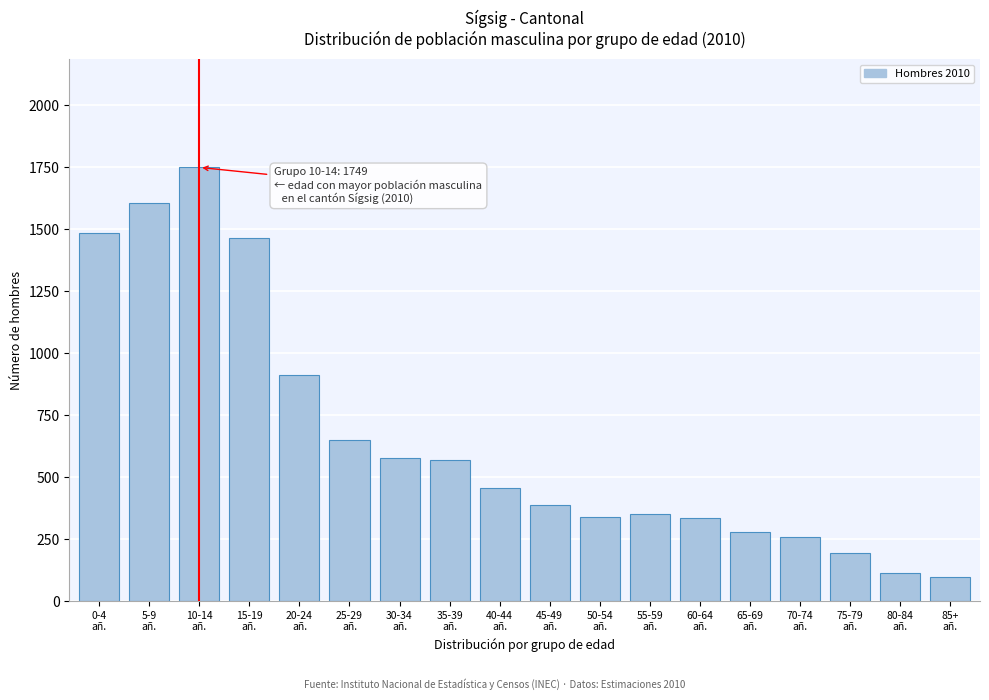

What is the value of the 5th bar from the left?

912